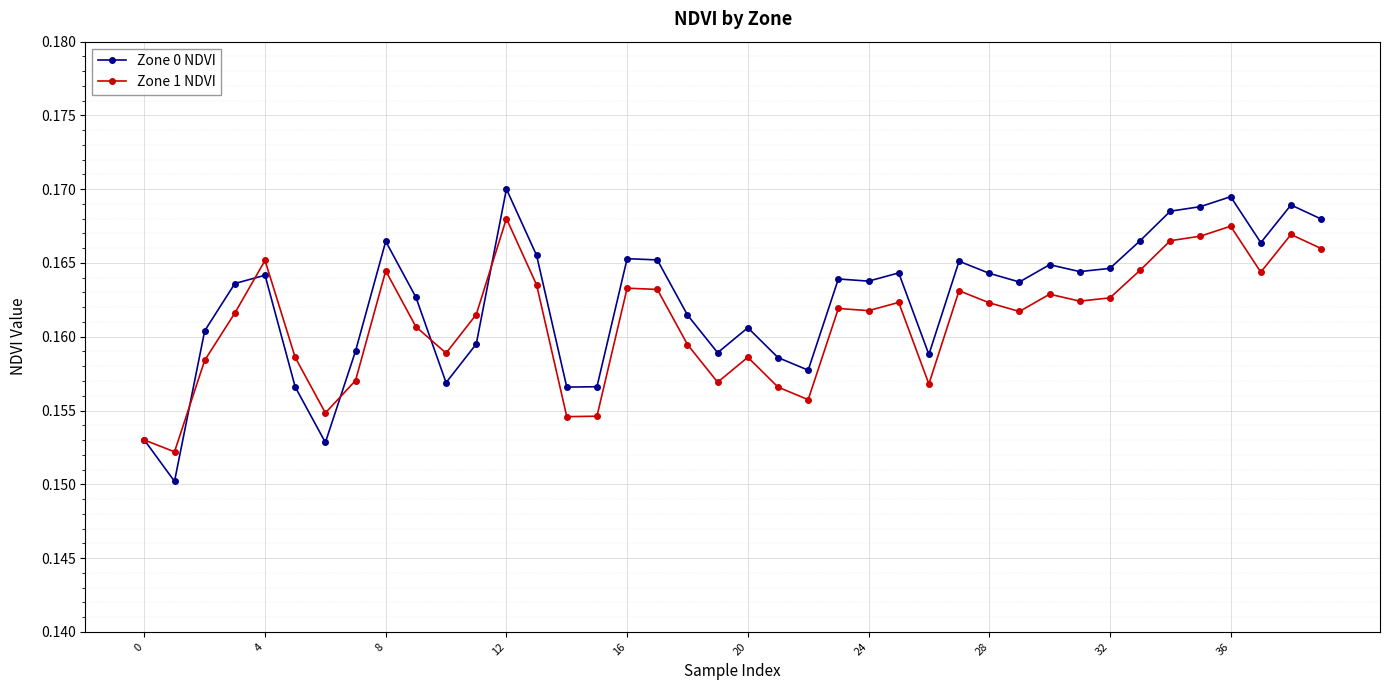

In Zone 1 NDVI, how many points are lower than both neighbors (excluding endpoints)?

11